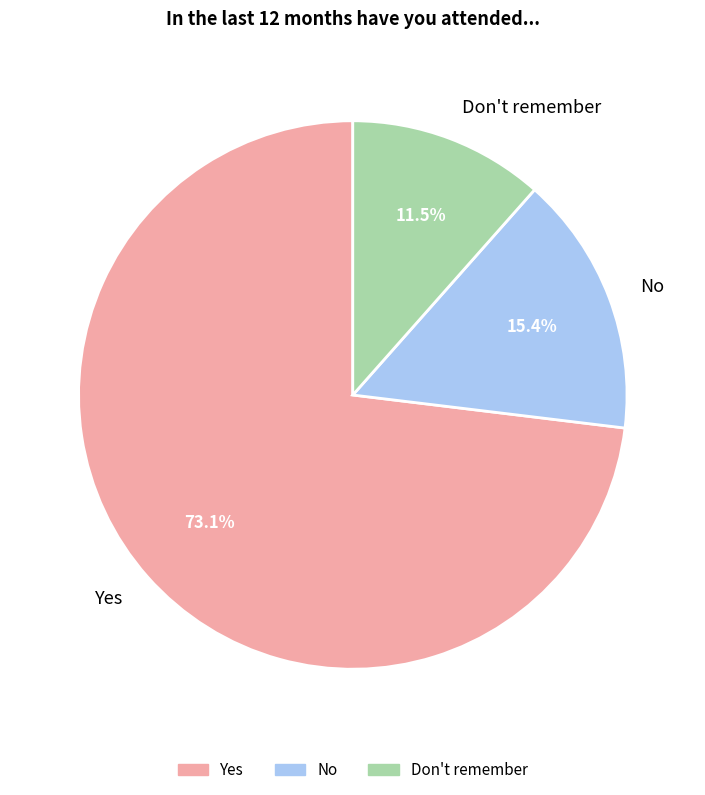

To the nearest percent, what is the average slice percentage?

33%